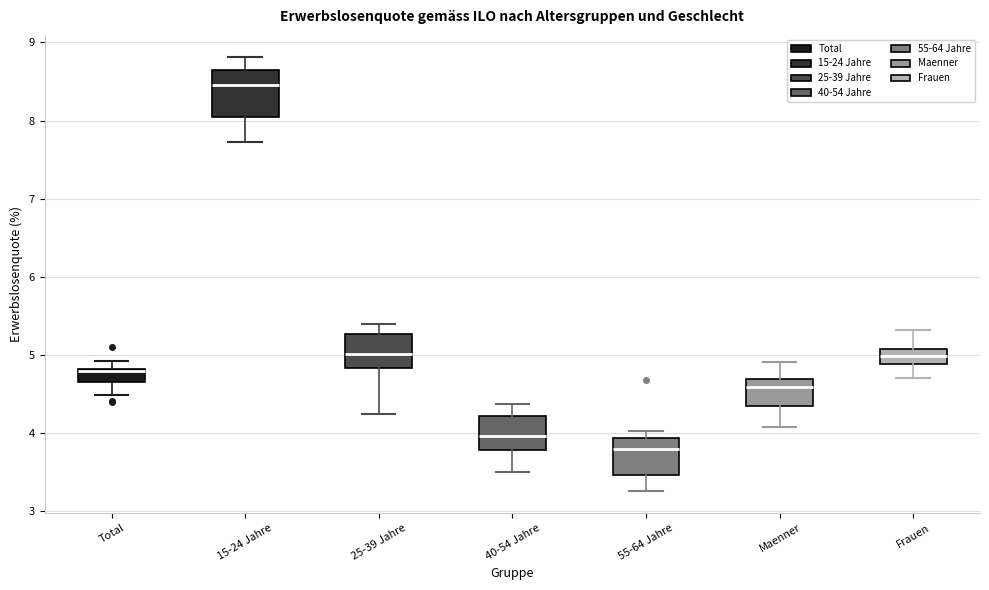

Reading left to right, transcribe this box plot: for each box, give where its median line is, the range the box spans, and where its two whiskers end, as read against the y-axis. The values are not printed on the chart, so give them approximately, as read against the axis.

Total: median 4.8 (drawn on the box's upper edge), box 4.7 to 4.8, whiskers 4.5 to 4.9
15-24 Jahre: median 8.5, box 8.1 to 8.6, whiskers 7.7 to 8.8
25-39 Jahre: median 5.0, box 4.8 to 5.3, whiskers 4.2 to 5.4
40-54 Jahre: median 4.0, box 3.8 to 4.2, whiskers 3.5 to 4.4
55-64 Jahre: median 3.8, box 3.5 to 3.9, whiskers 3.3 to 4.0
Maenner: median 4.6, box 4.3 to 4.7, whiskers 4.1 to 4.9
Frauen: median 5.0, box 4.9 to 5.1, whiskers 4.7 to 5.3